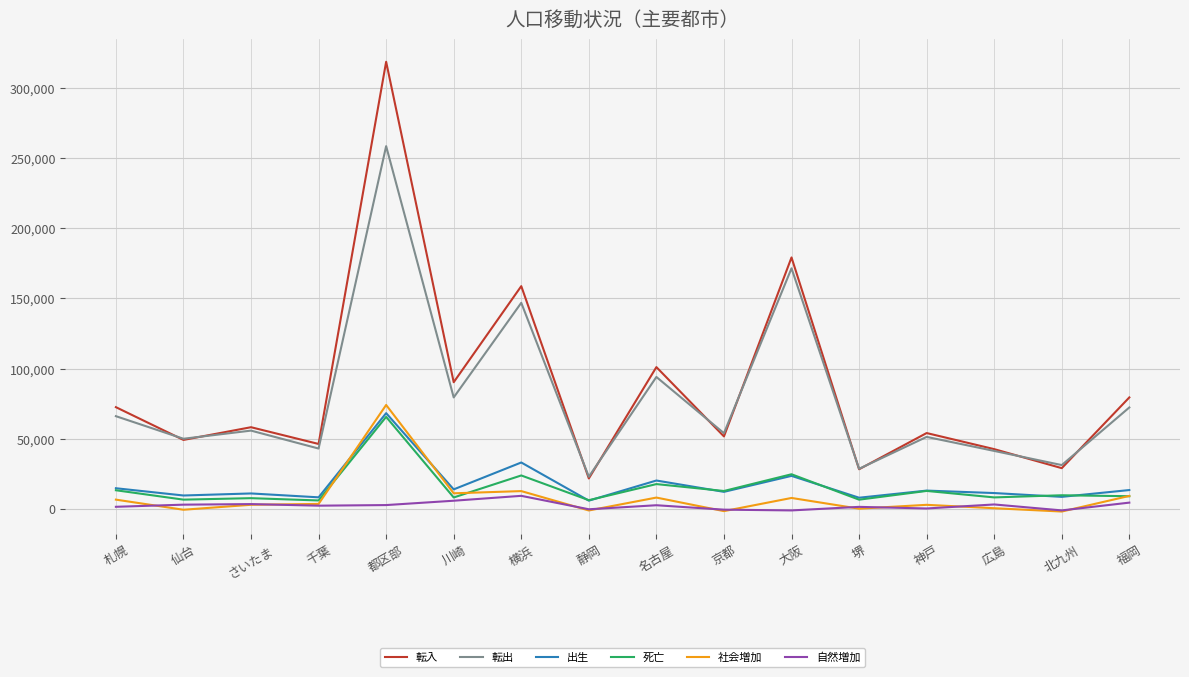

Which series has the largest range (max minus min)?

転入